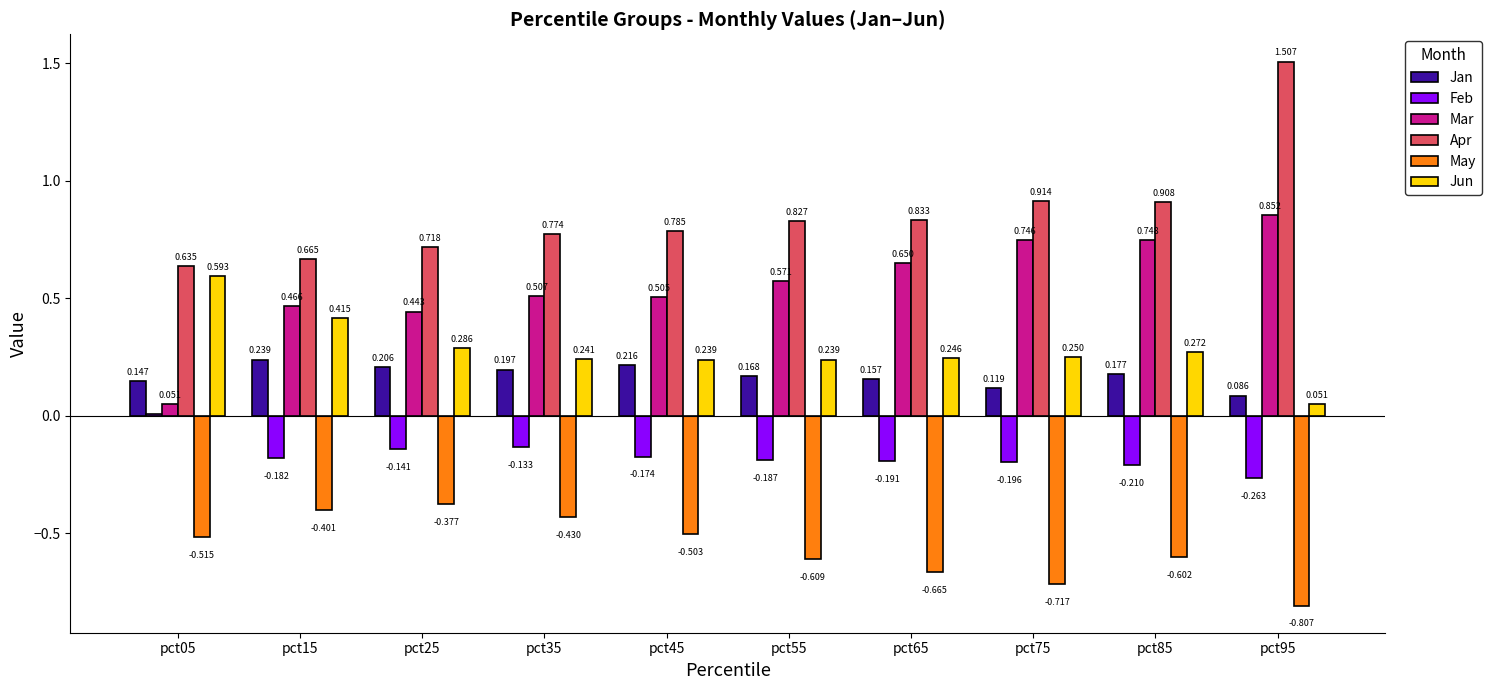

Is the value of Mar at pct15 greater than the value of Feb at pct55?

Yes